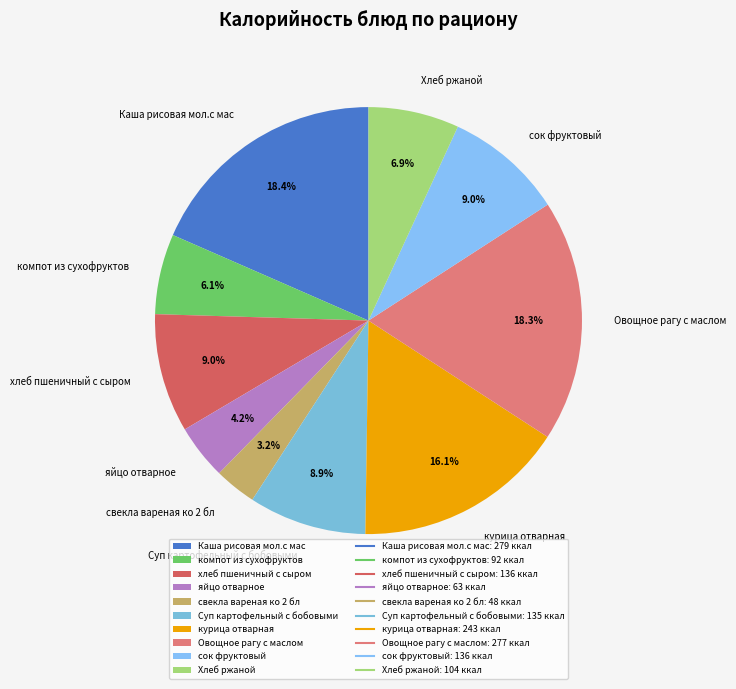

Does any single category account for the majority?

No